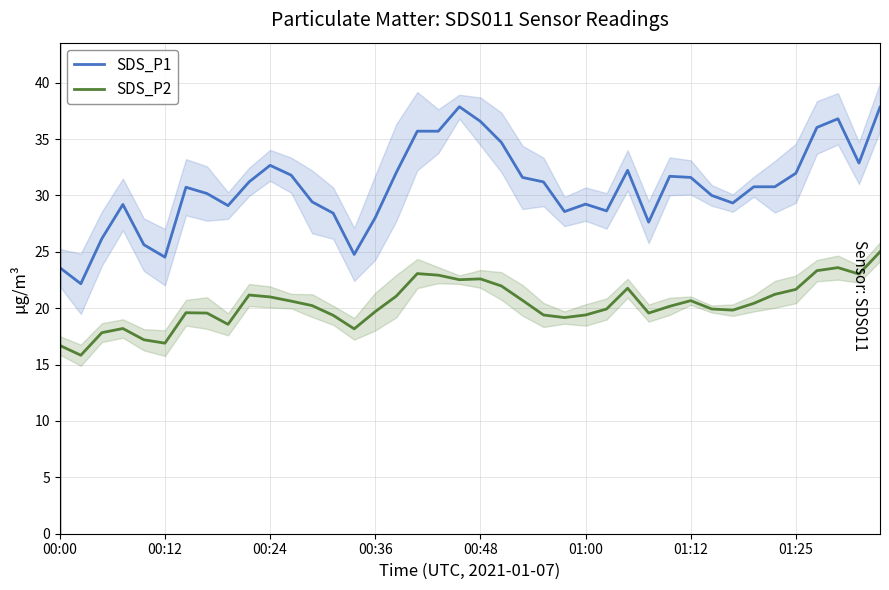

Reading left to right, extract all data points from this chart.

SDS_P1: 23.6	22.2	26.2	29.2	25.6	24.5	30.7	30.2	29.1	31.2	32.7	31.8	29.4	28.4	24.8	28.0	32.0	35.7	35.7	37.9	36.6	34.7	31.6	31.2	28.6	29.2	28.6	32.2	27.6	31.7	31.6	30.0	29.3	30.8	30.8	32.0	36.0	36.8	32.9	37.8
SDS_P2: 16.7	15.8	17.8	18.2	17.2	16.9	19.6	19.6	18.6	21.2	21.0	20.6	20.2	19.4	18.2	19.7	21.1	23.1	22.9	22.5	22.6	22.0	20.7	19.4	19.2	19.4	19.9	21.8	19.6	20.2	20.7	19.9	19.8	20.4	21.2	21.7	23.3	23.6	23.0	25.0